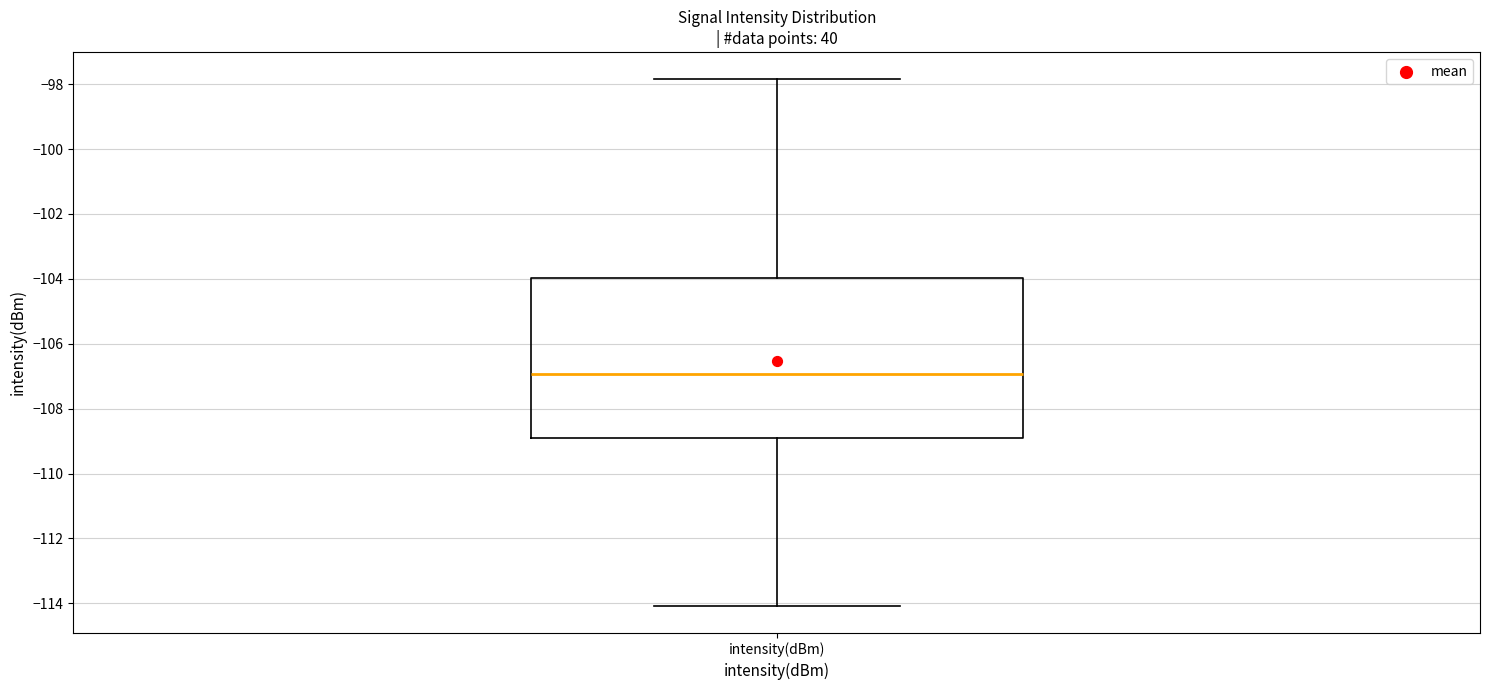

Read this box plot against the y-axis: the position of the median line, the range covered by the box, and the ends of both whiskers. The values are not printed on the chart, so give them approximately, as read against the axis.

median -107.0, box -109.0 to -104.0, whiskers -114.0 to -97.8